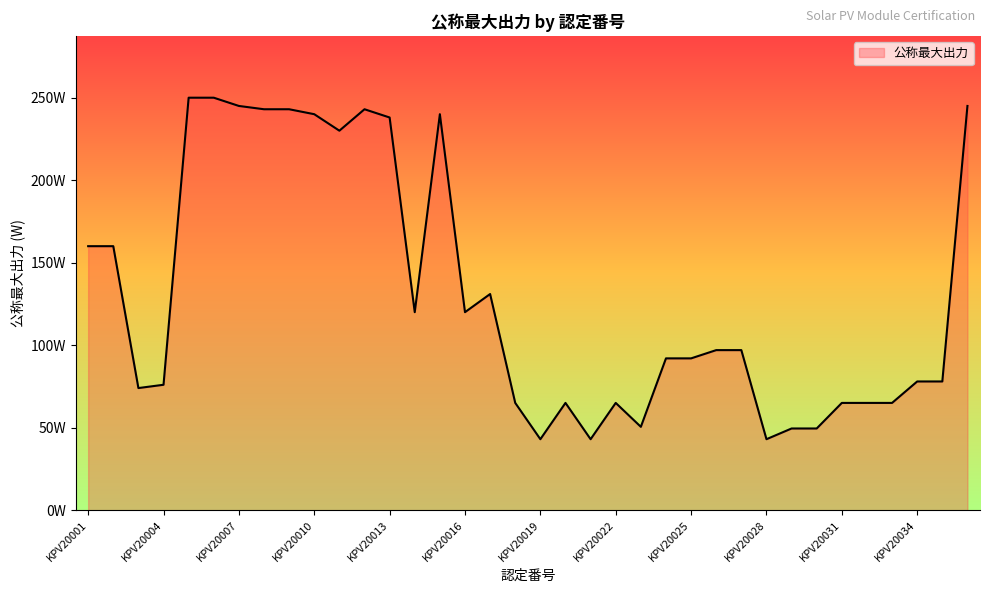

Does the chart have visible grid lines?

No